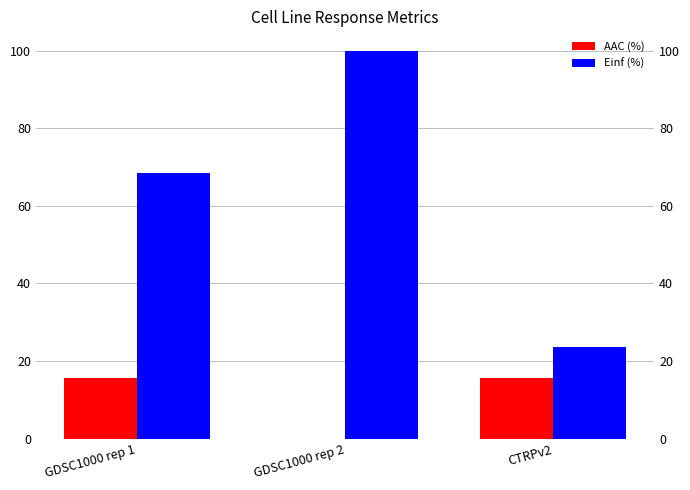

List the labels in order of Einf (%) value, largest first.

GDSC1000 rep 2, GDSC1000 rep 1, CTRPv2